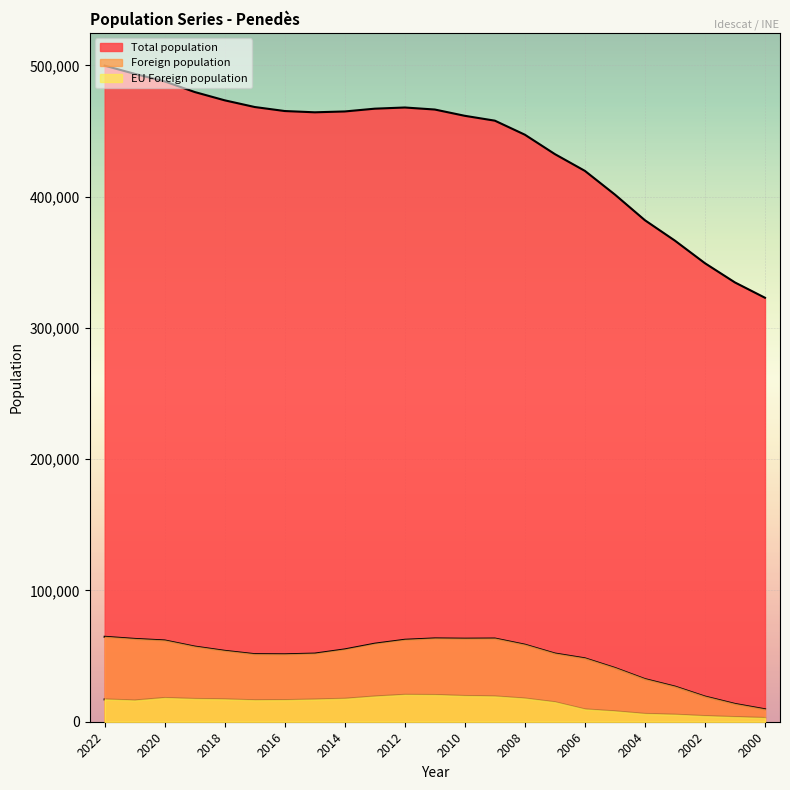

What are all the series names shown in the legend?

Total population, Foreign population, EU Foreign population